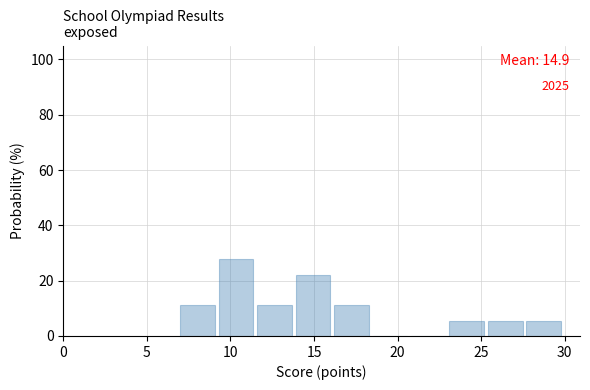

Which range on the x-axis has the tallest bar?

9.3 to 11.6